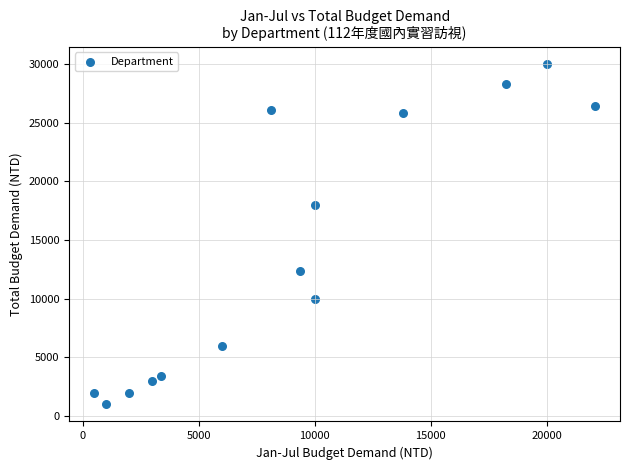

What Y value in the scatter plot is closest to 15500?

18000